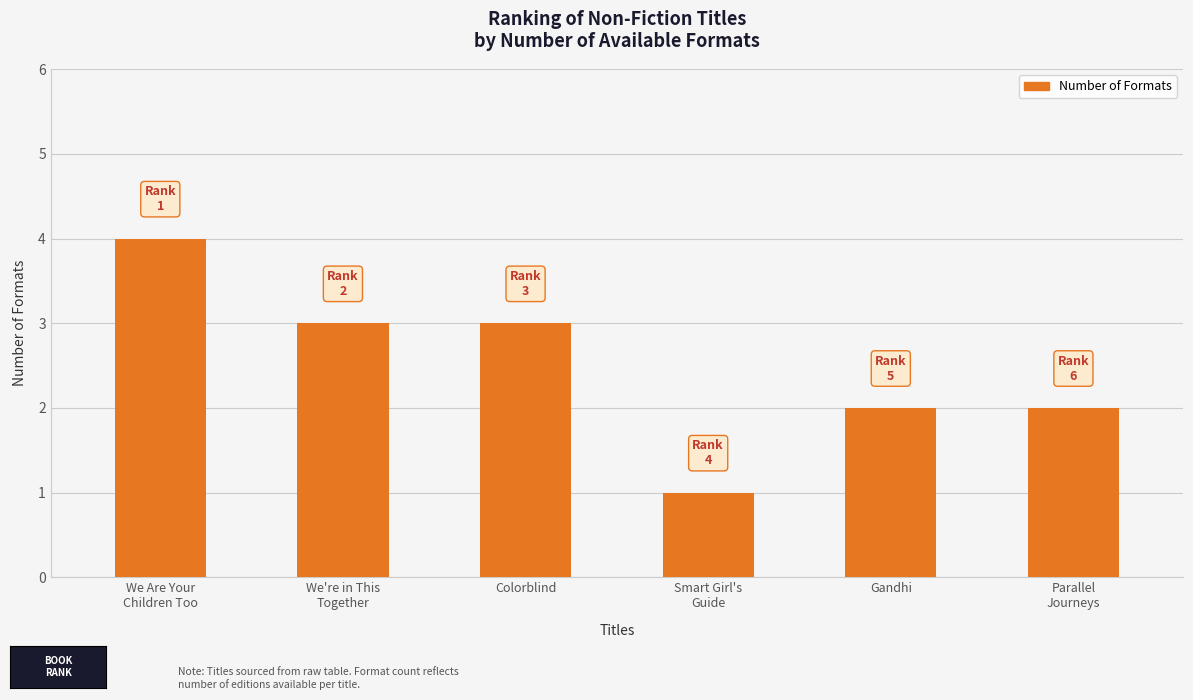

Is it true that the value at Colorblind is 3?

True